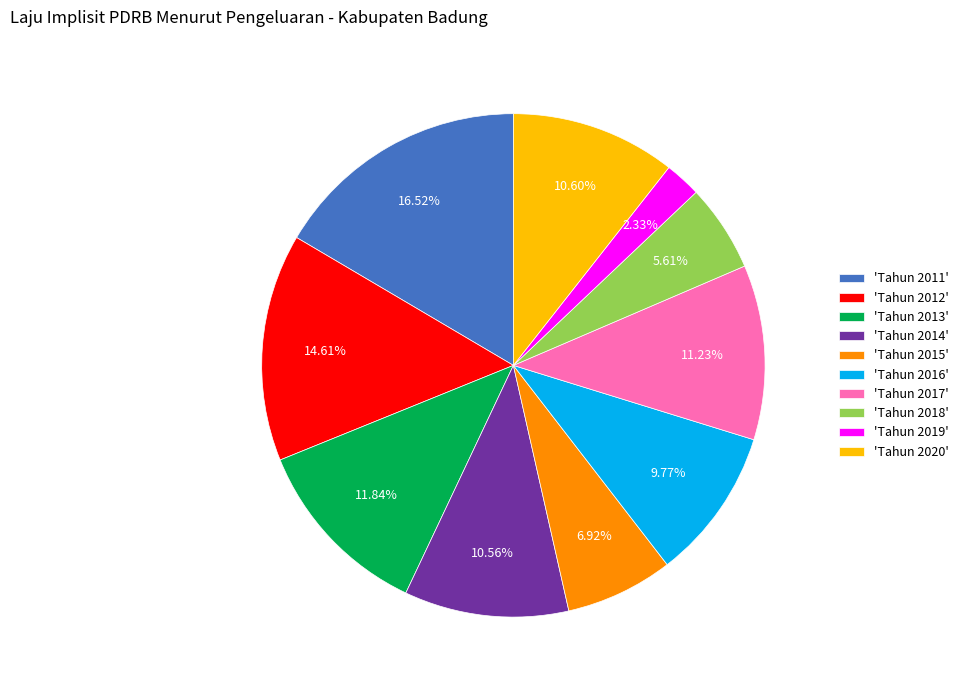

Count the number of slices in the pie.

10